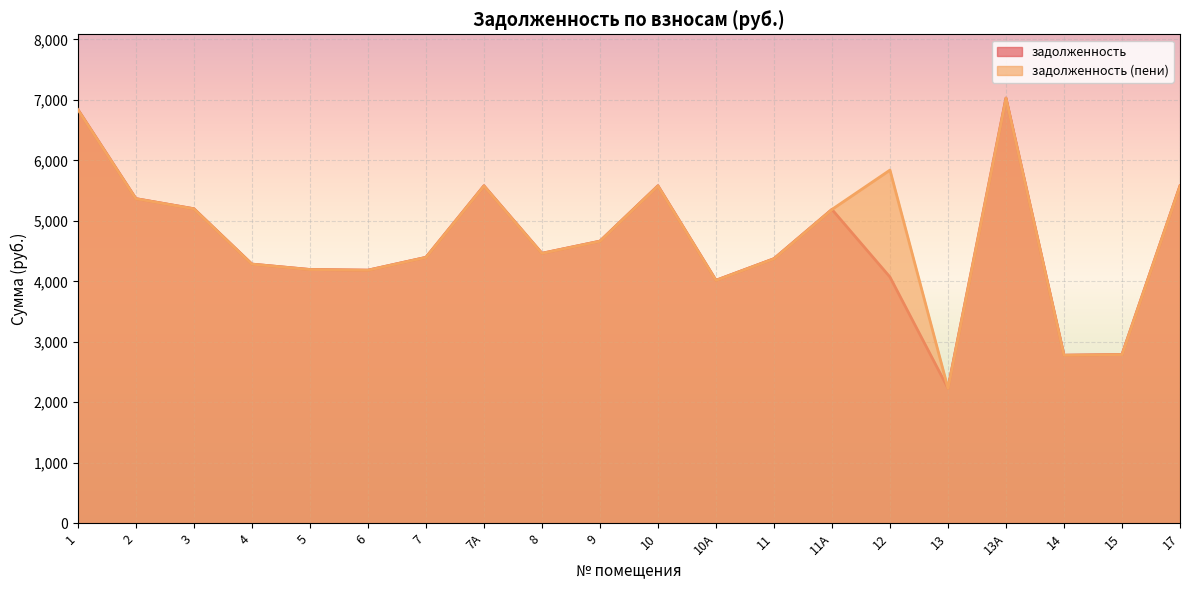

Which series has the largest total across all categories?

задолженность (пени)